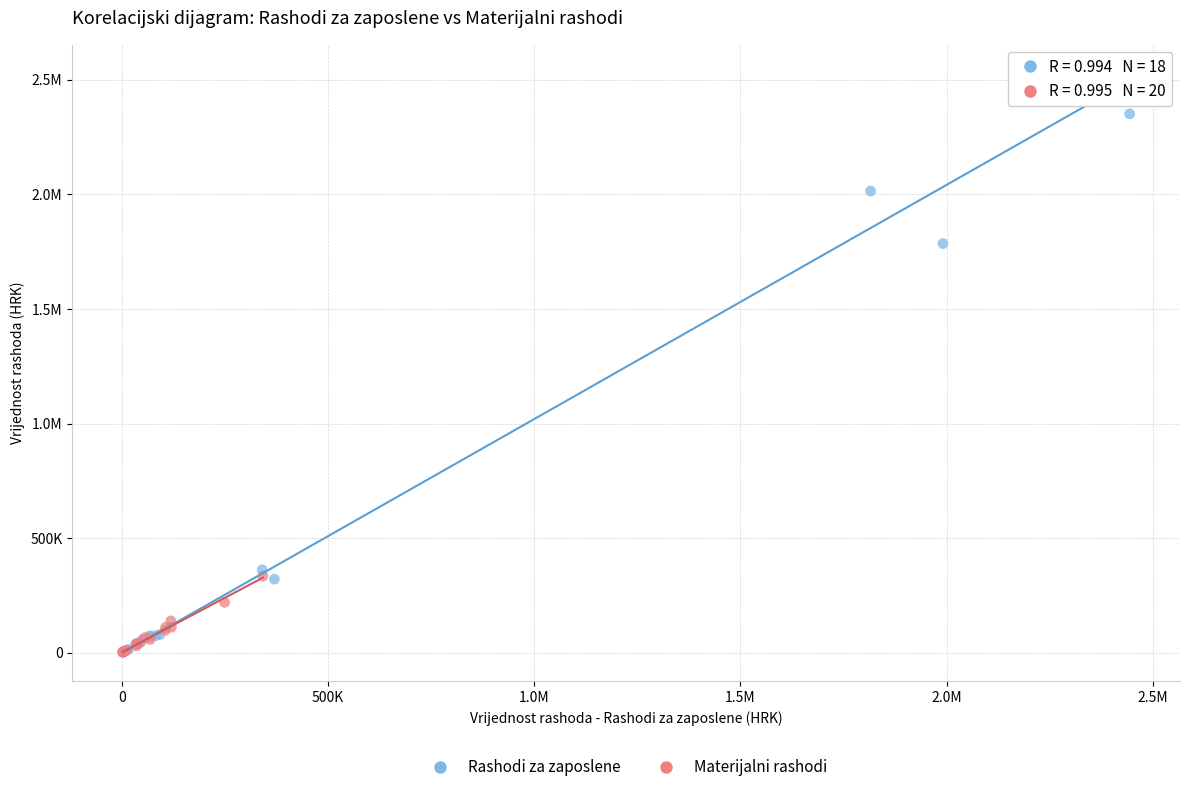

What are all the series names shown in the legend?

Rashodi za zaposlene, Materijalni rashodi